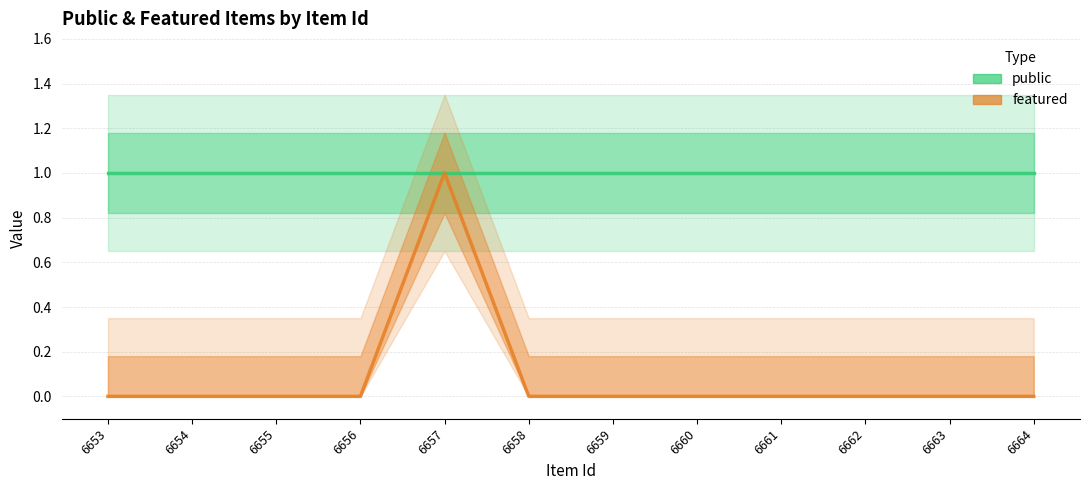

What is the maximum value for featured?

1